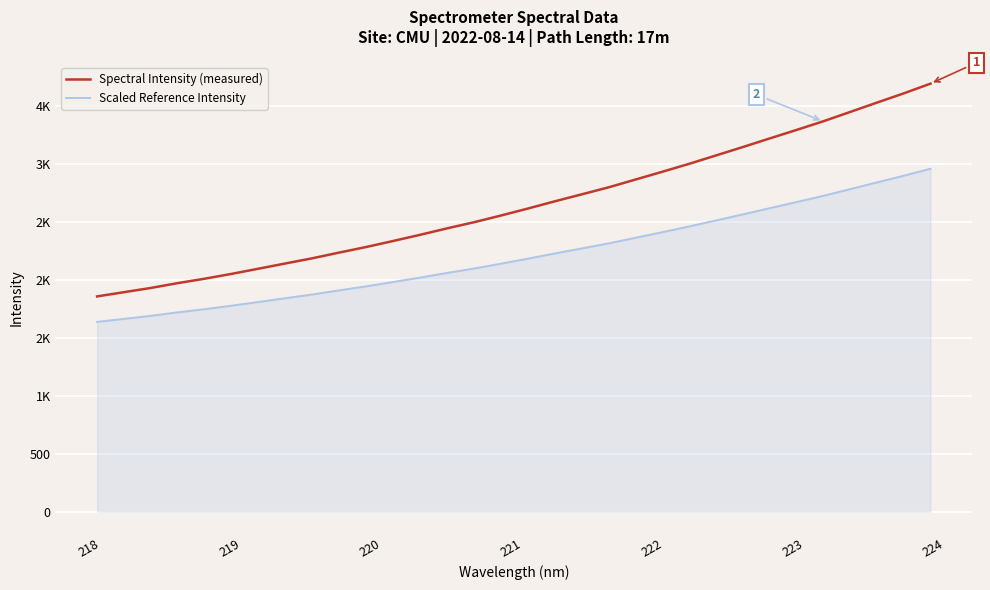

Which series has the widest spread of values?

Spectral Intensity (measured)